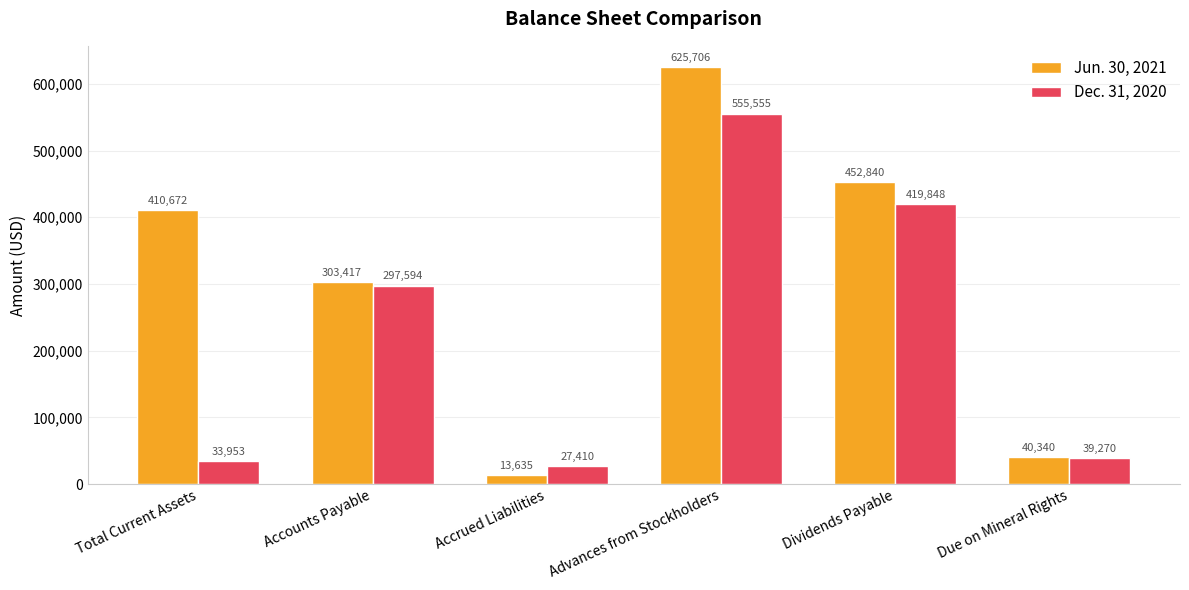

Where is Jun. 30, 2021 nearest to the value 319670?

Accounts Payable